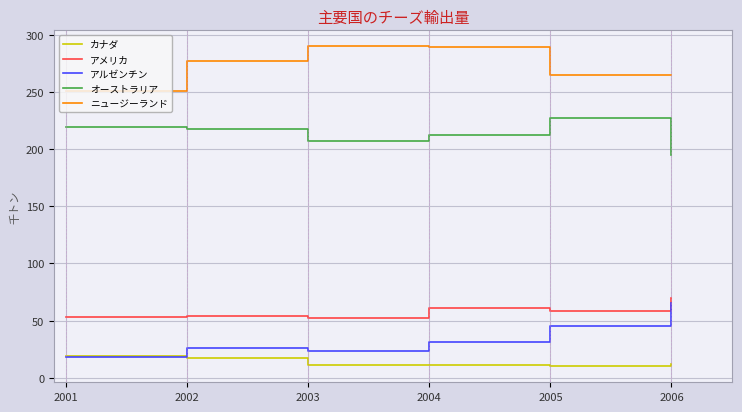

What is the smallest value displayed?

10